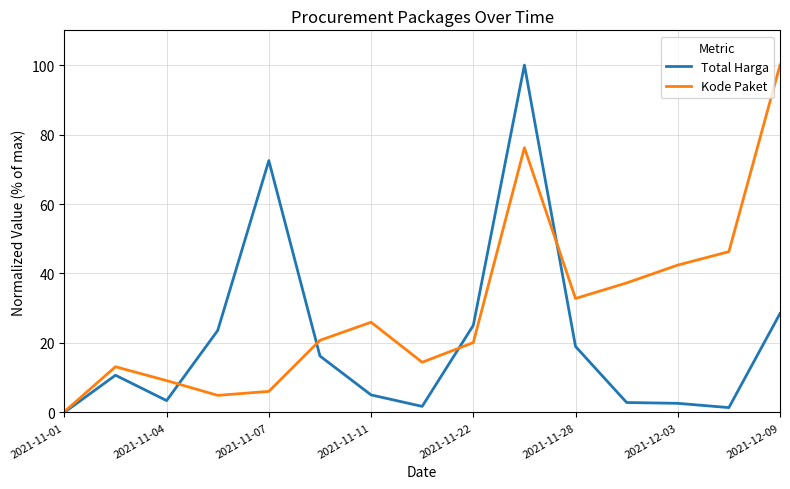

What is the maximum value shown in the chart?

100.0